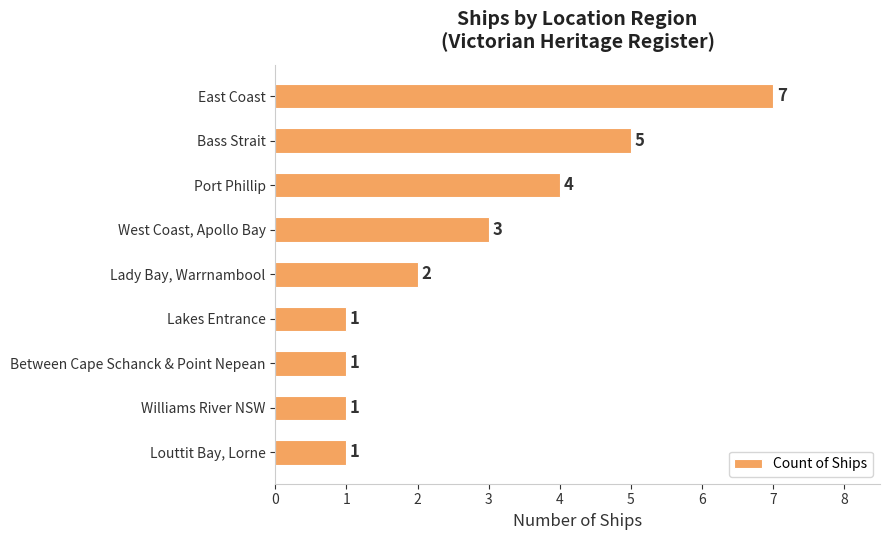

The chart shows a value of 1 at Lakes Entrance. True or false?

True